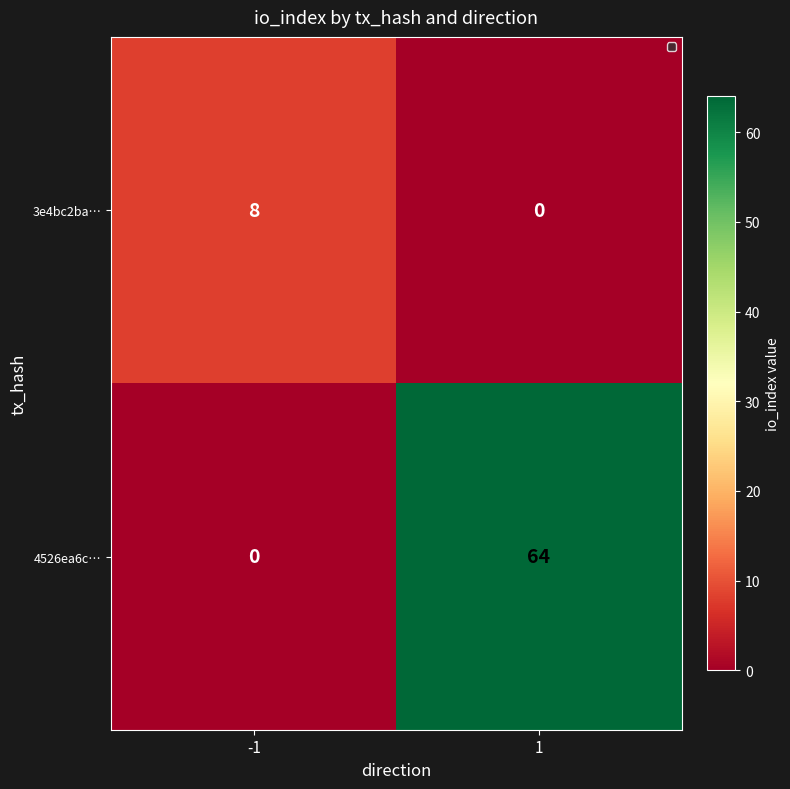

Reading left to right, list all the values displayed in this chart.

3e4bc2ba…: 8	0
4526ea6c…: 0	64